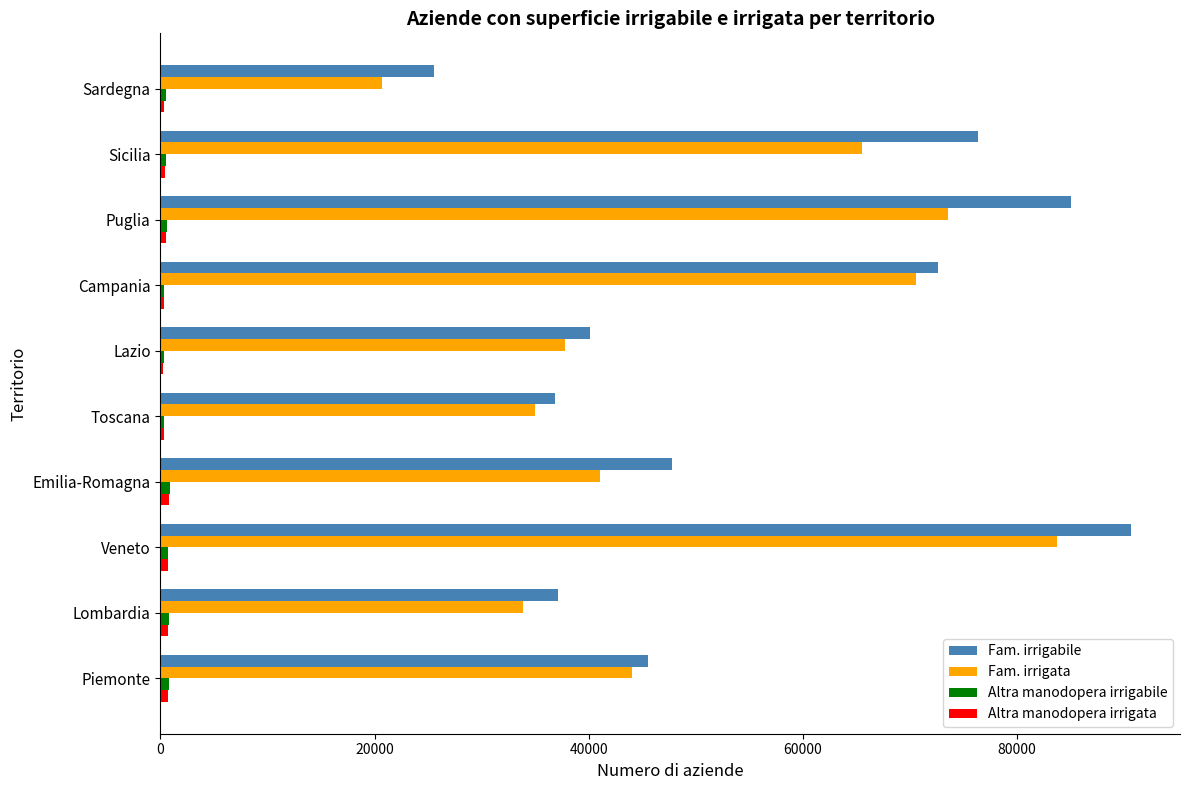

What is the sum of all Fam. irrigata values?

505766